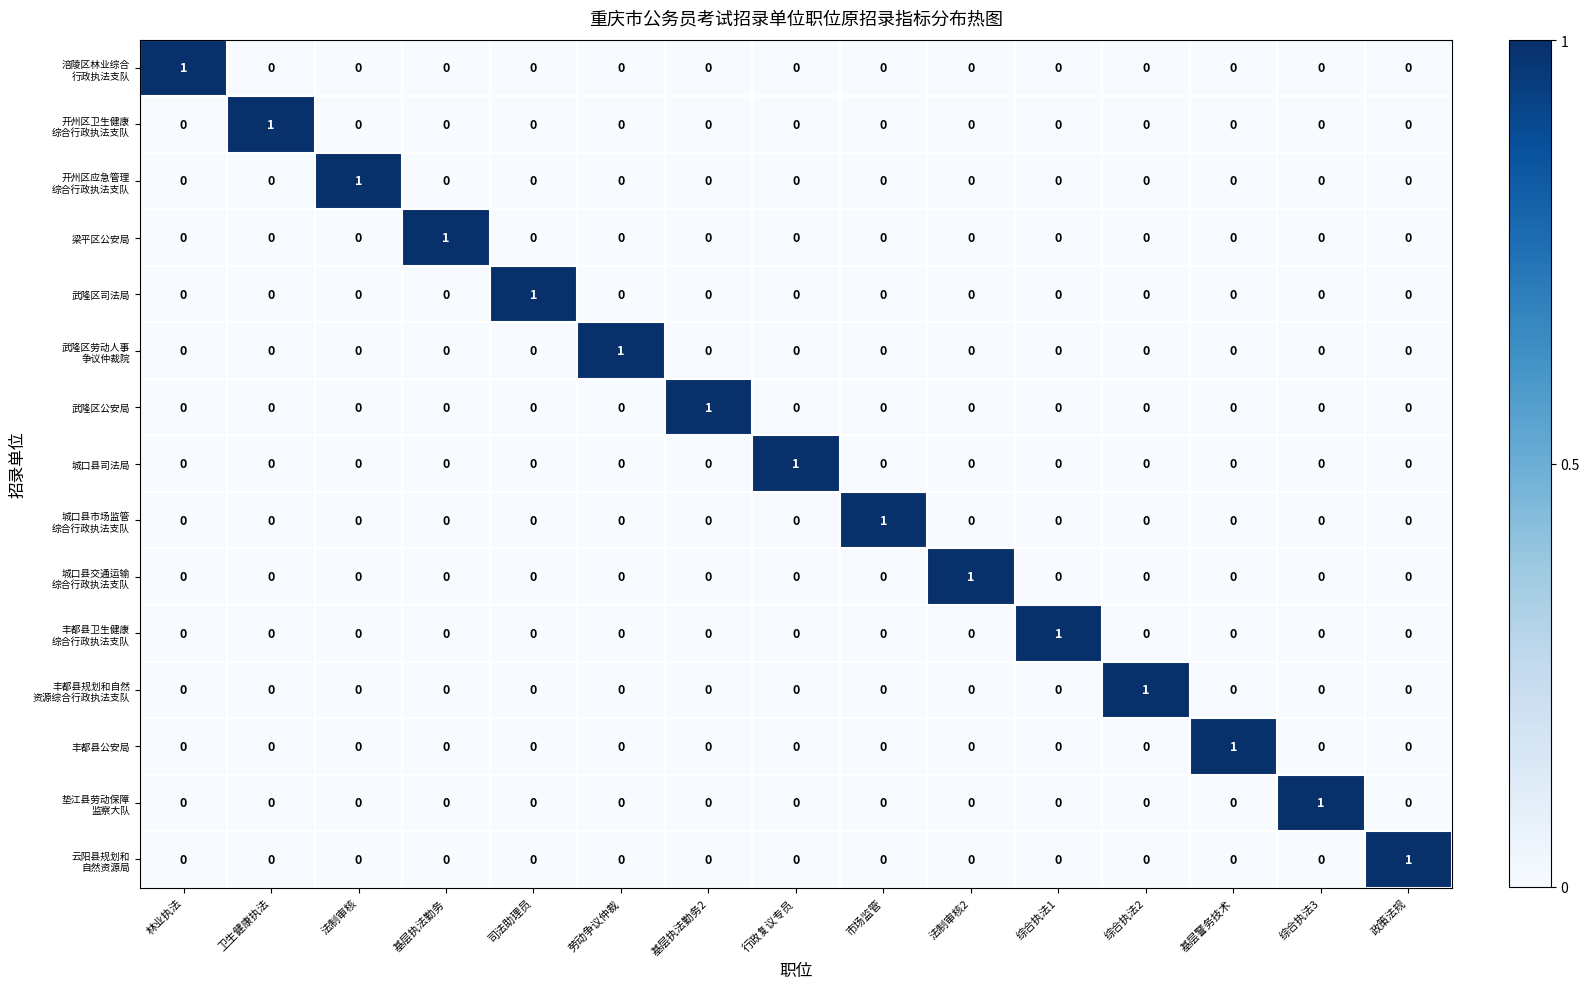

At how many categories does at least one series exceed 0?

15